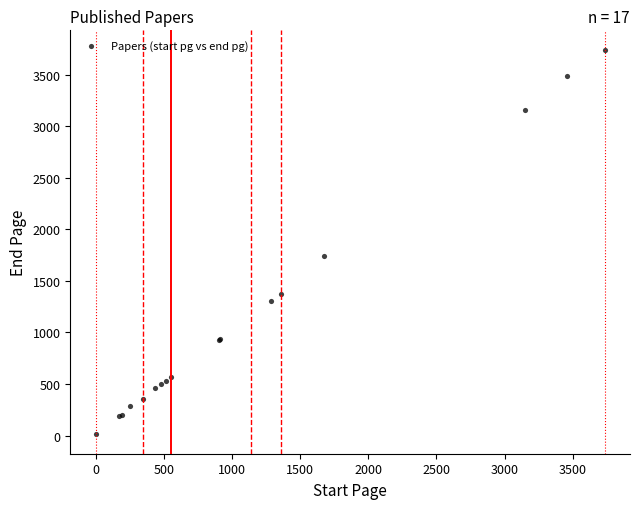

What Y value in the scatter plot is closest to 1877?

1738